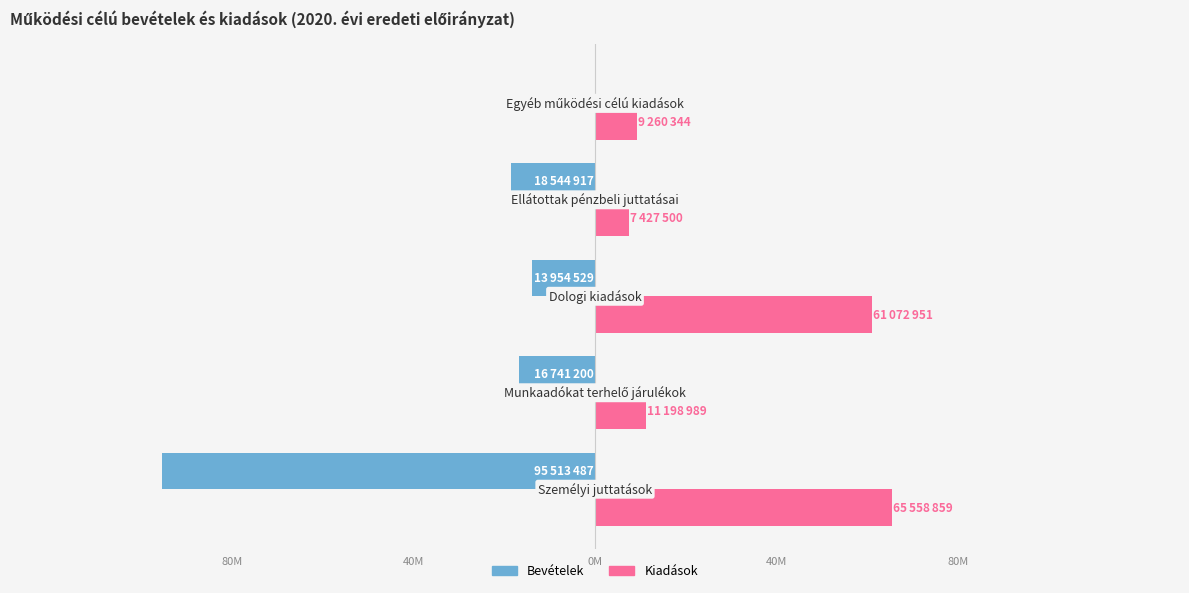

What are all the series names shown in the legend?

Bevételek, Kiadások